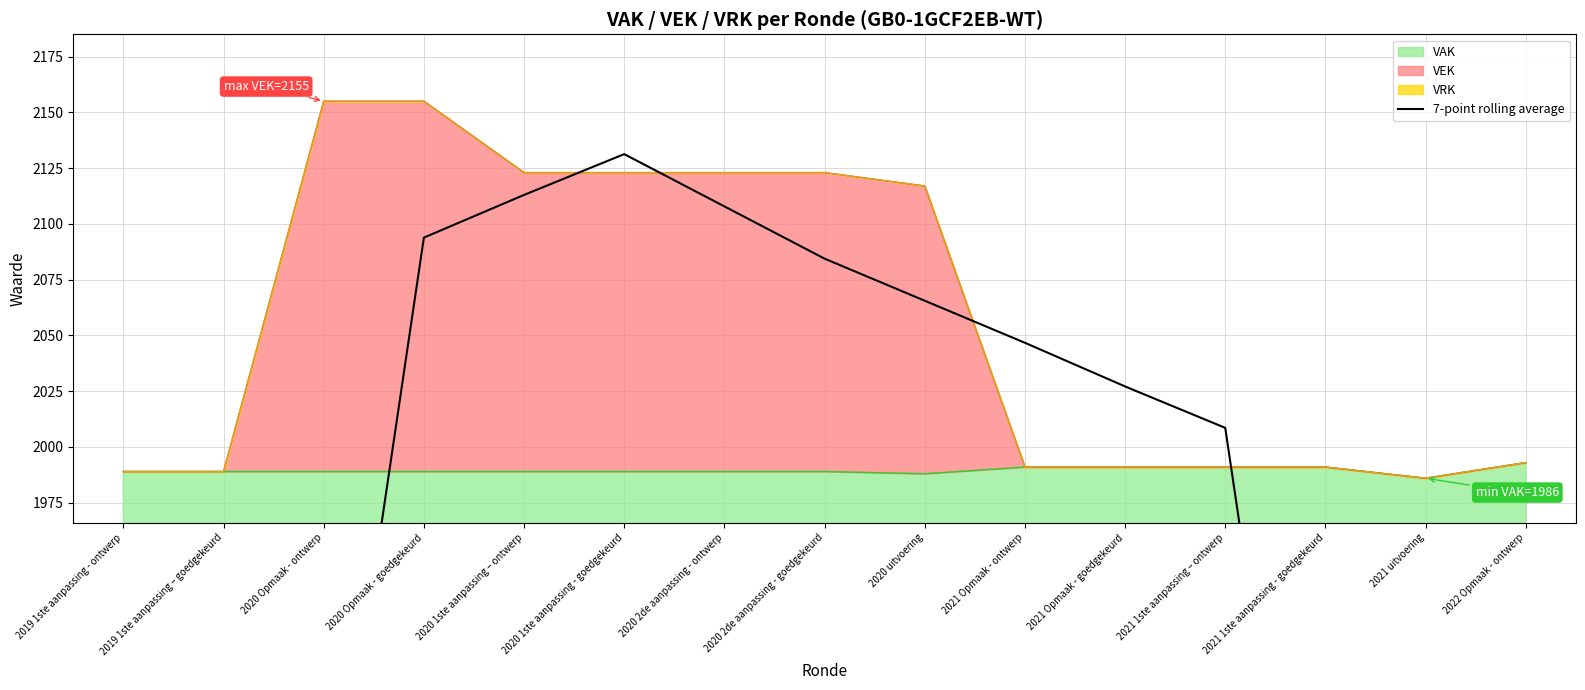

What is the minimum value shown in the chart?

1137.3